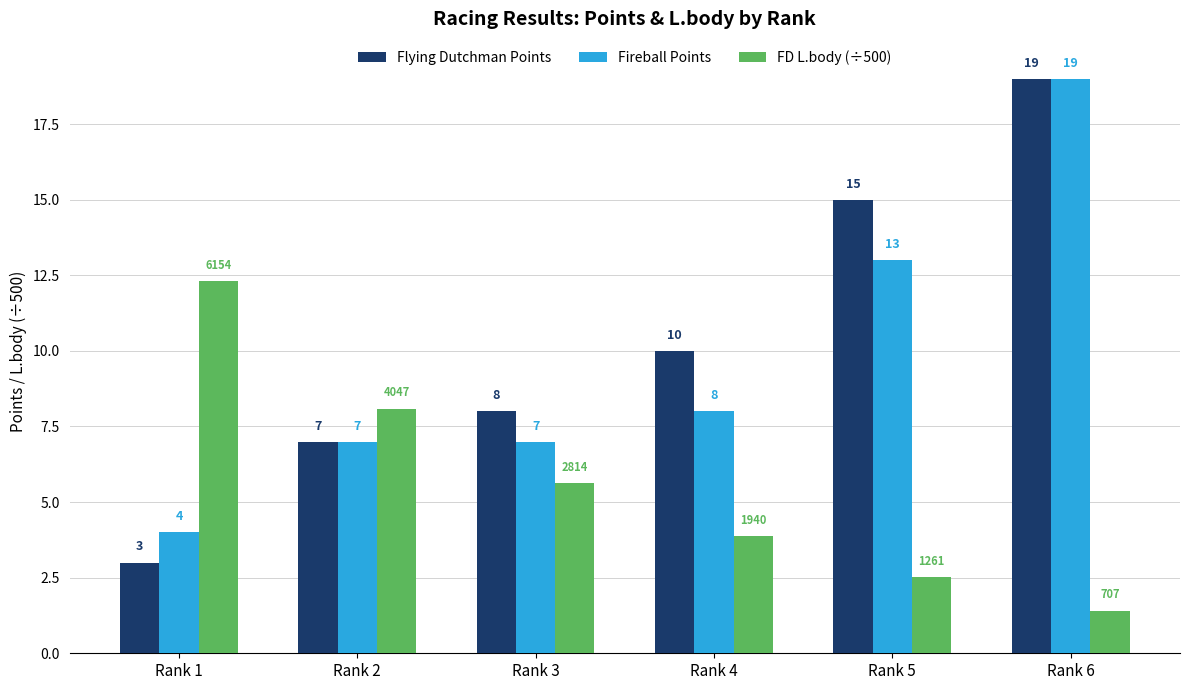

At how many categories does at least one series exceed 18?

1